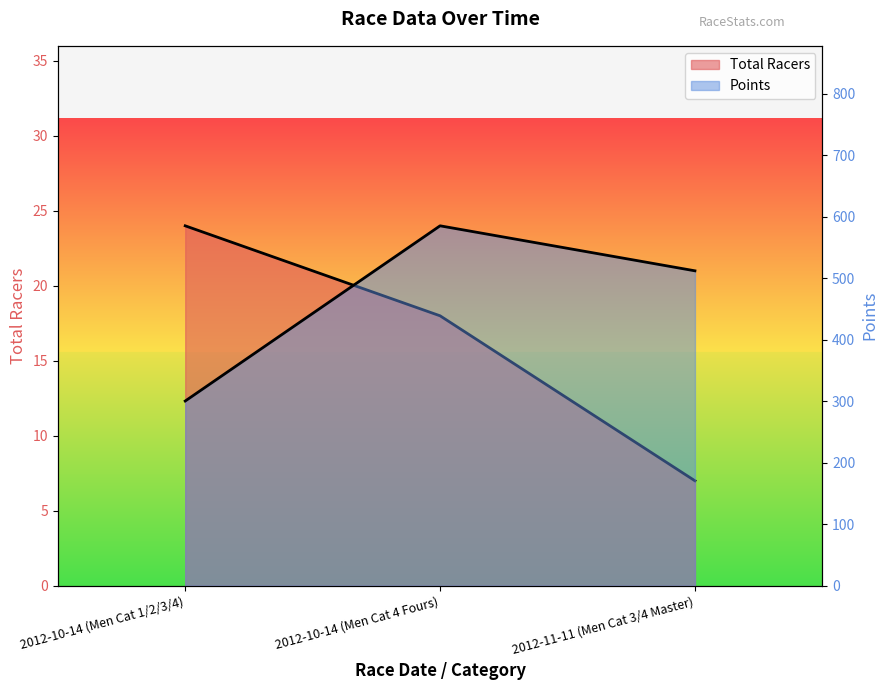

What value does the Points series have at 2012-10-14 (Men Cat 1/2/3/4)?

300.5